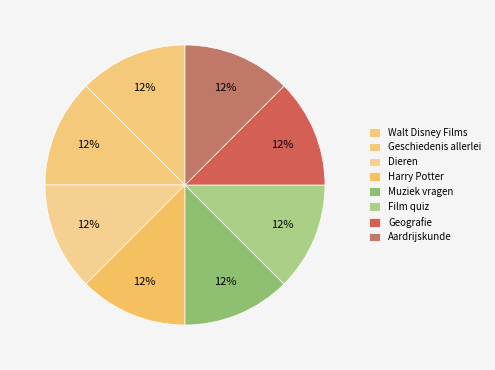

Count the number of slices in the pie.

8